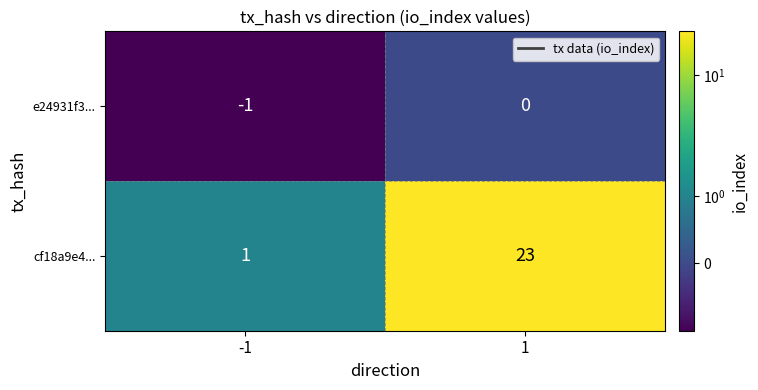

What is the greatest value displayed?

23